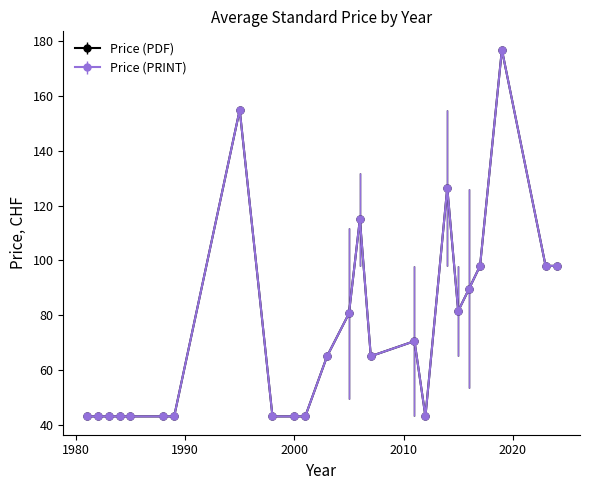

At which label does Price (PDF) reach its minimum?

1981